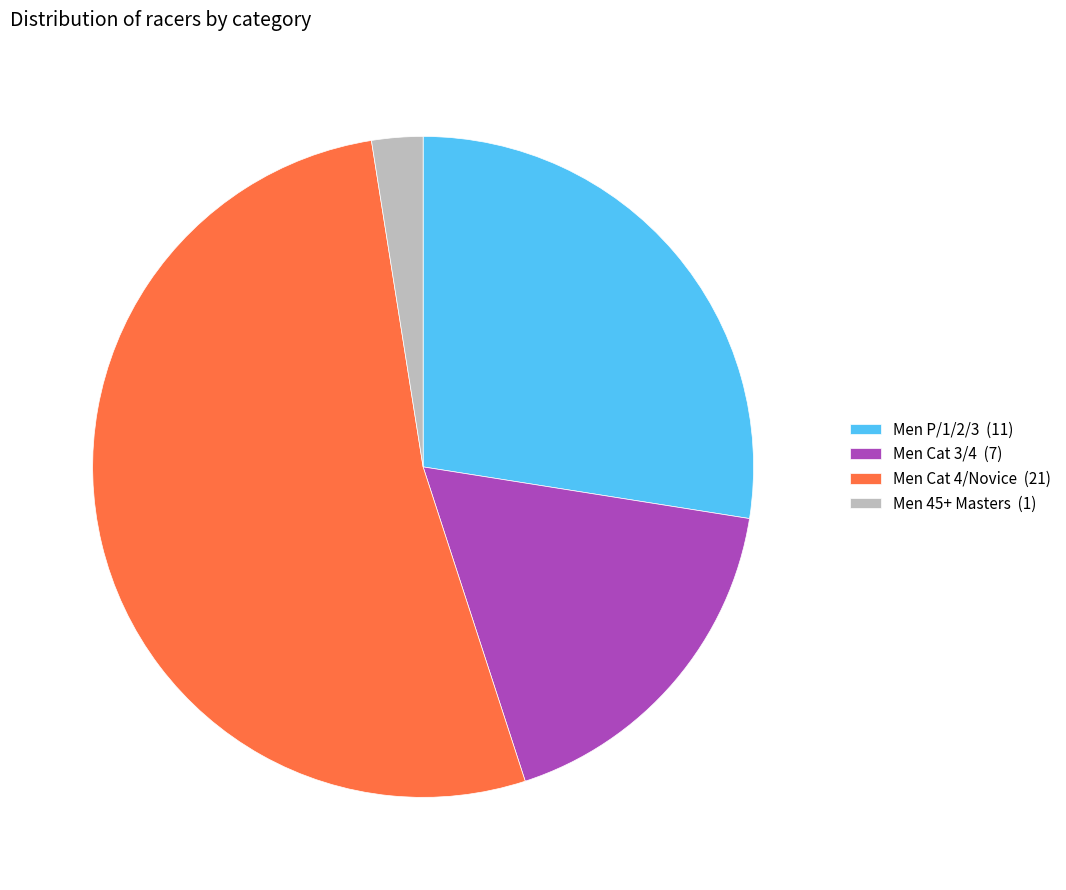

How many slices are in this pie chart?

4